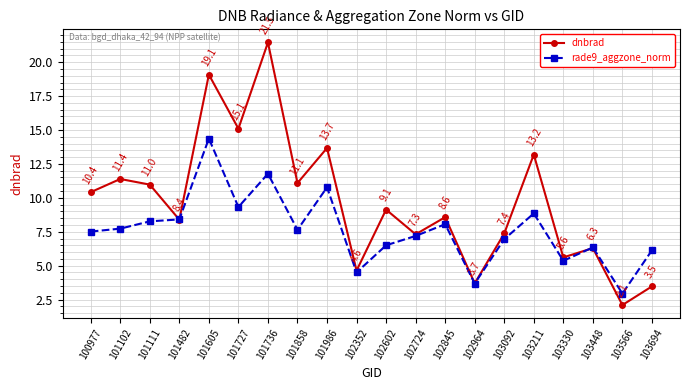

What is the maximum value shown in the chart?

21.5